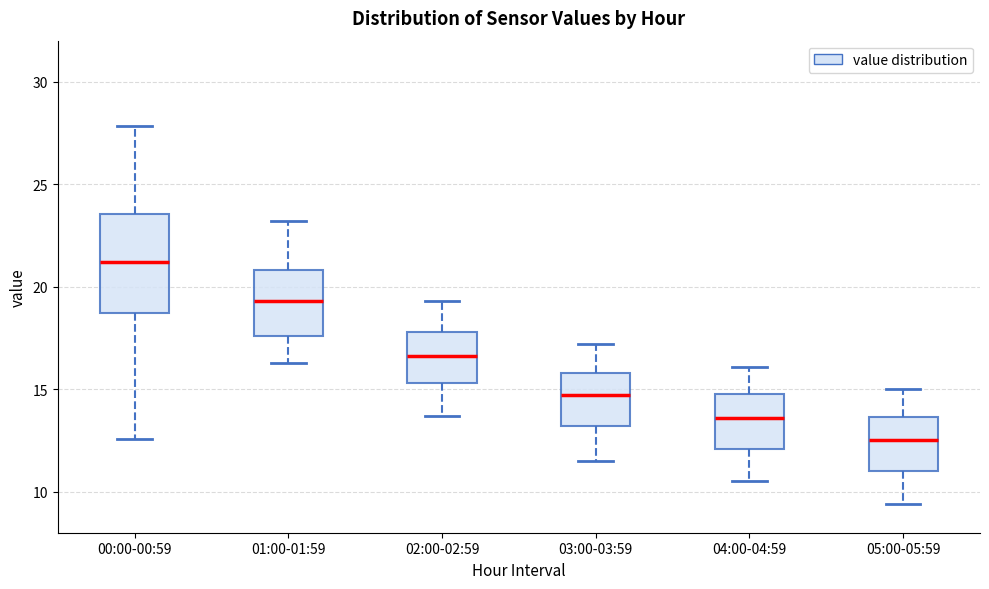

Where does the median line of the box for 05:00-05:59 sit on the y-axis? The values are not printed on the chart, so give them approximately, as read against the axis.

12.5